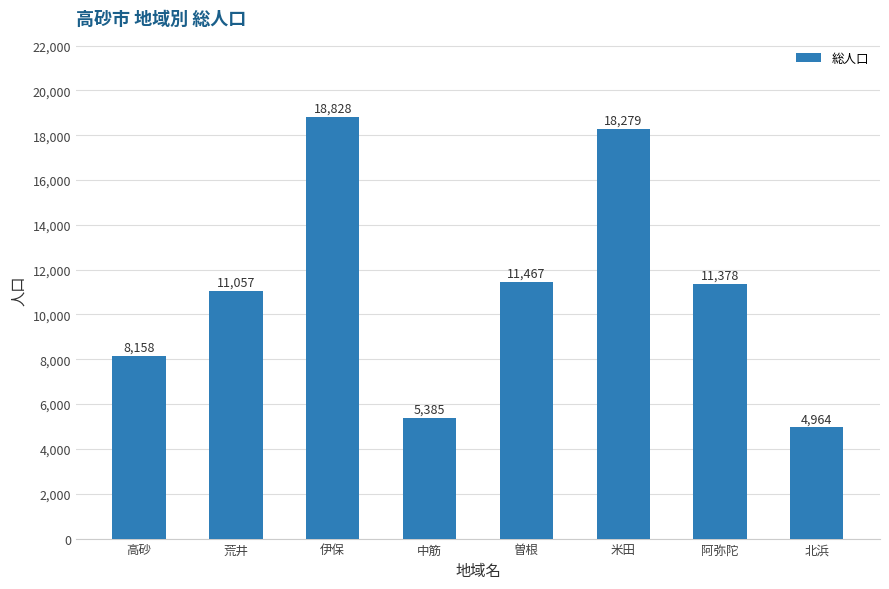

What is the ratio of the value at 中筋 to the value at 荒井?

0.5